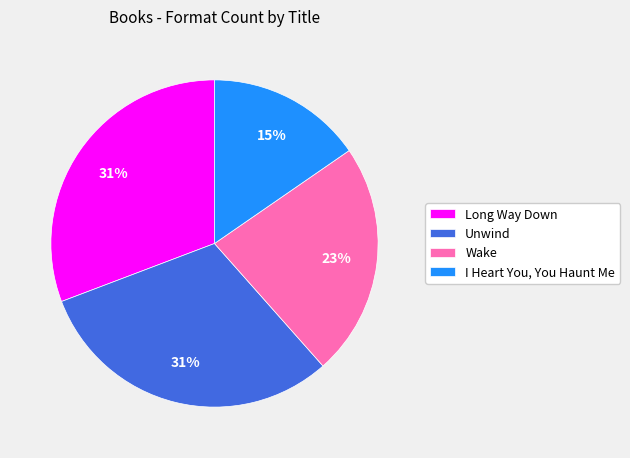

The Wake slice represents 16% of the pie. True or false?

False